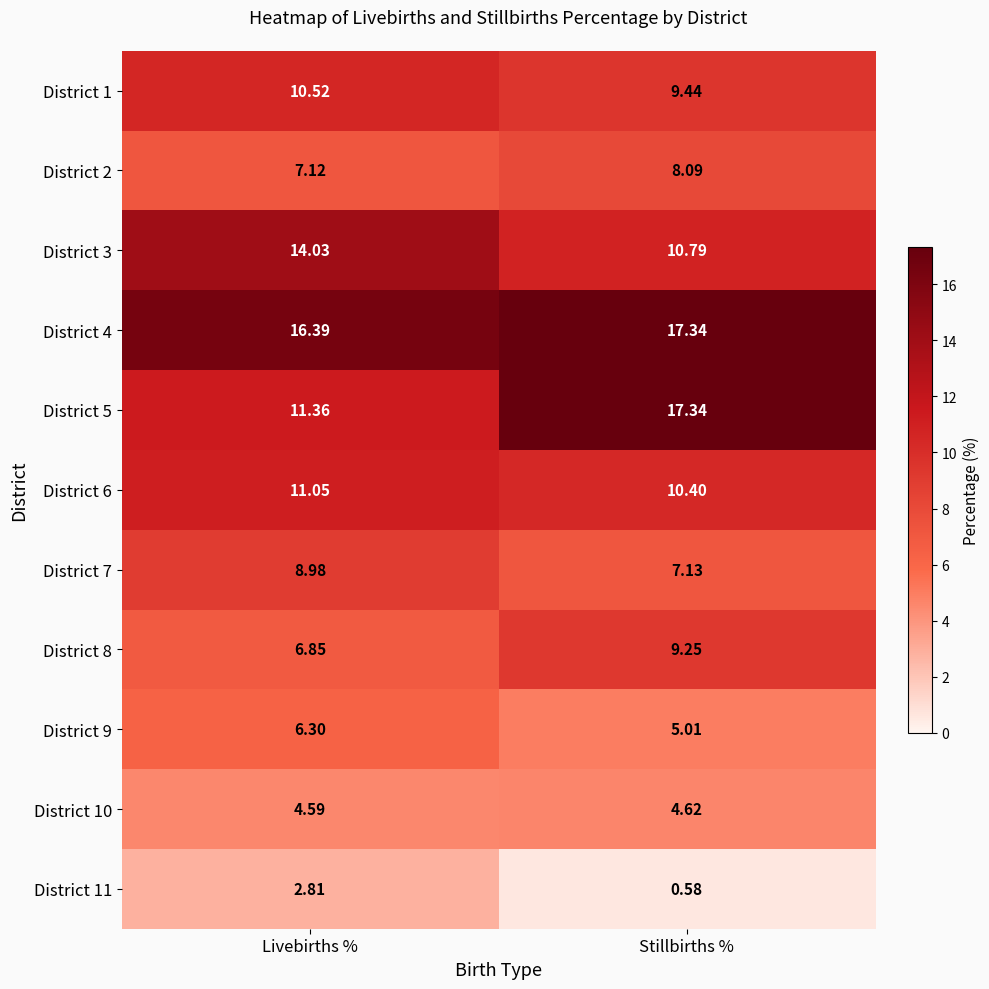

Which category has the highest value across all series?

Stillbirths %